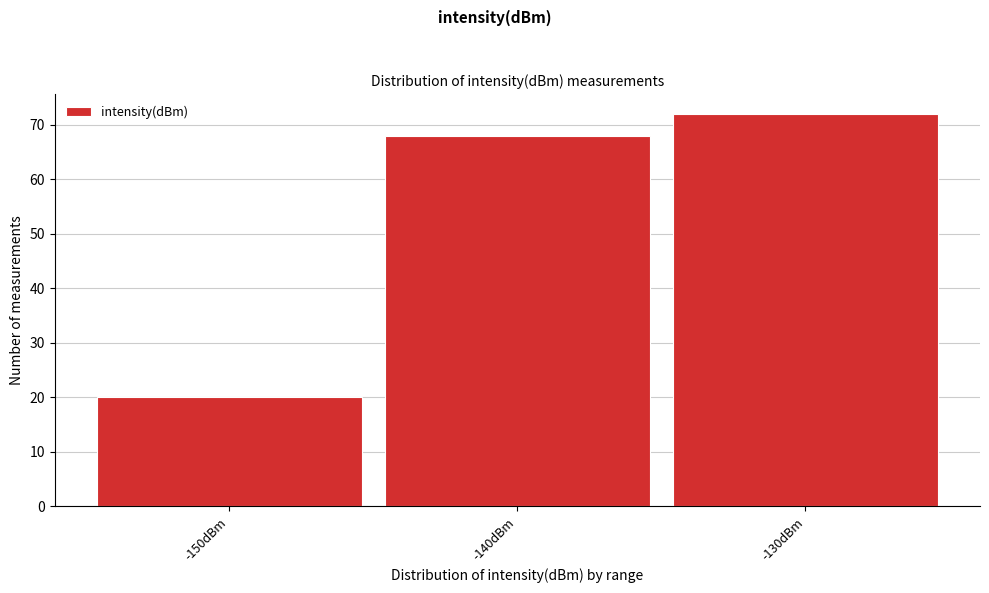

Reading left to right, list all the values displayed in this chart.

-150dBm=20	-140dBm=68	-130dBm=72